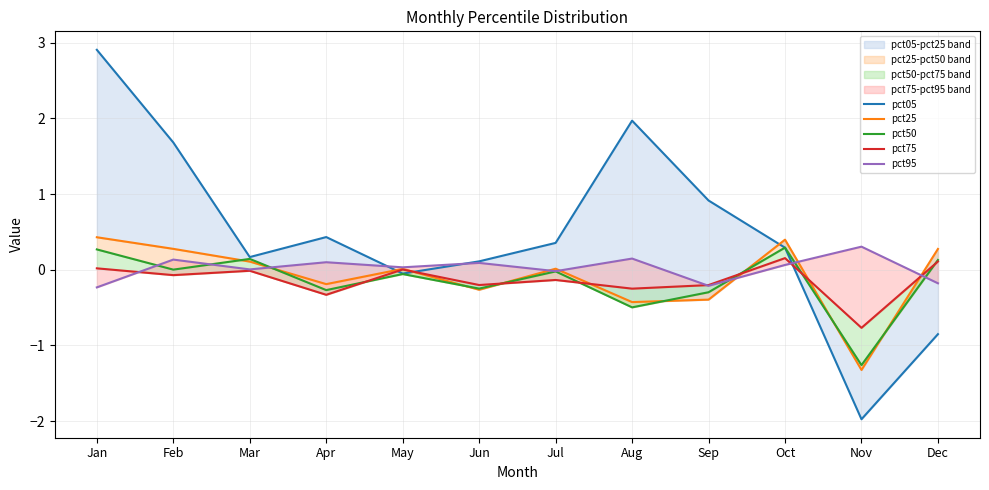

Between Apr and Jun, which is larger?

Apr